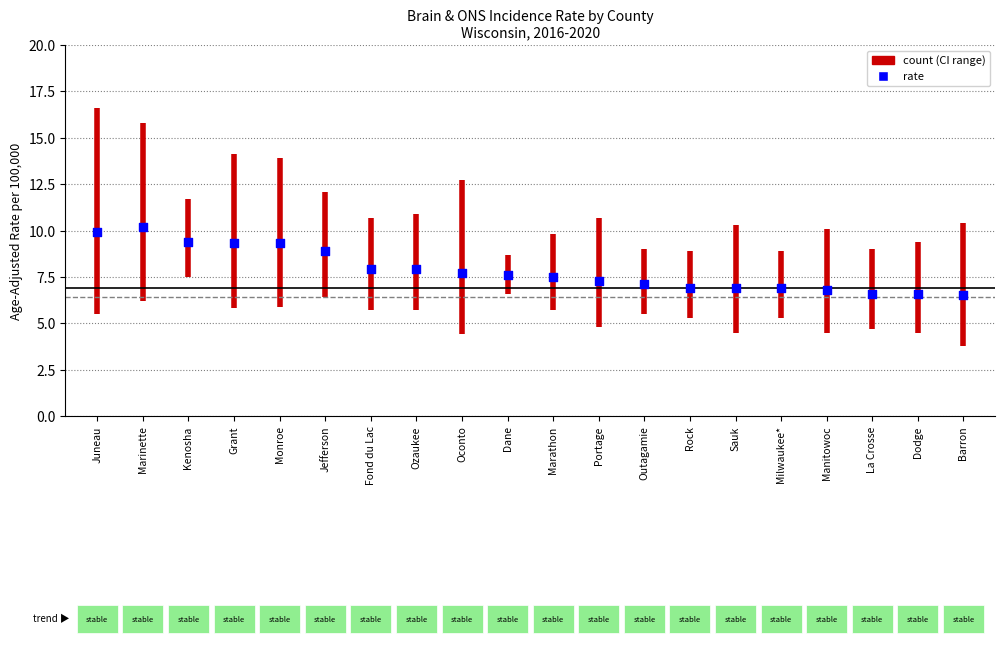

Is the value of count at Juneau greater than the value of US Rate (6.4) at Juneau?

No